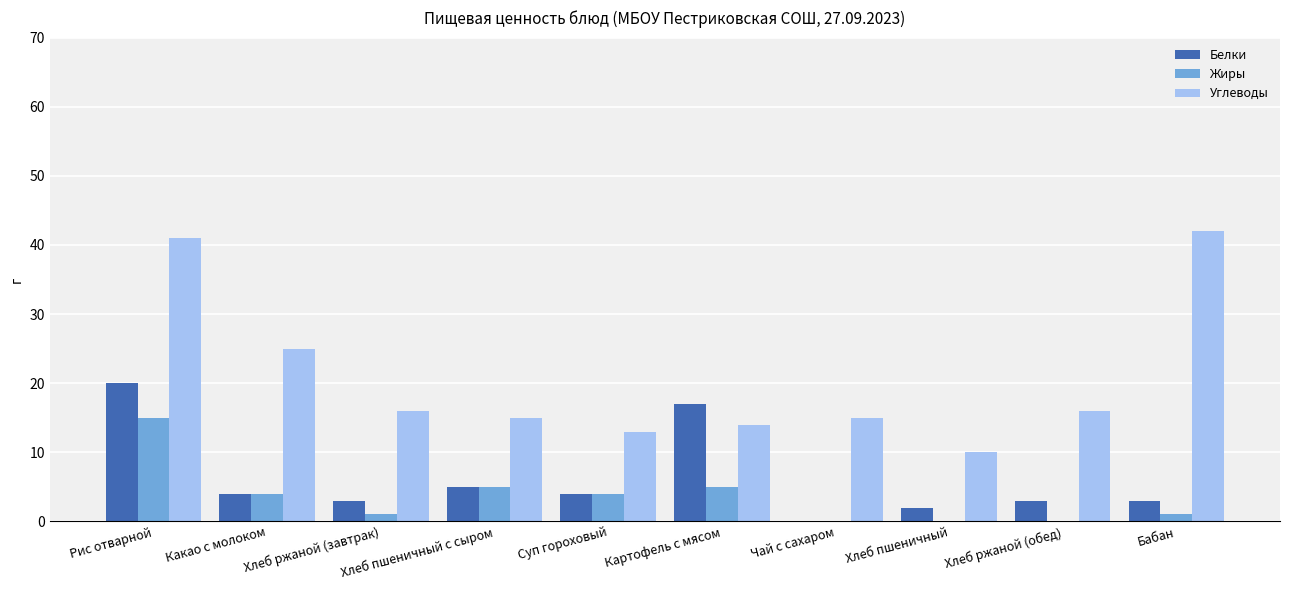

What is the average value of the Жиры series?

4